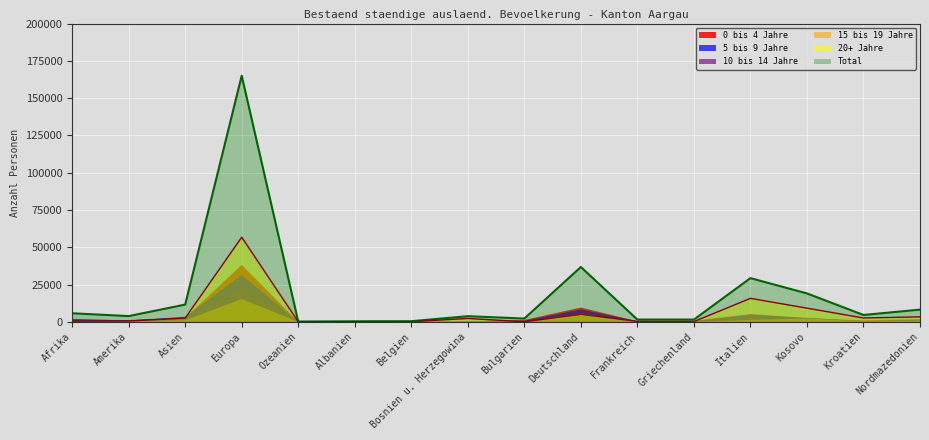

Between Bulgarien and Italien, which series saw the biggest shift?

Total